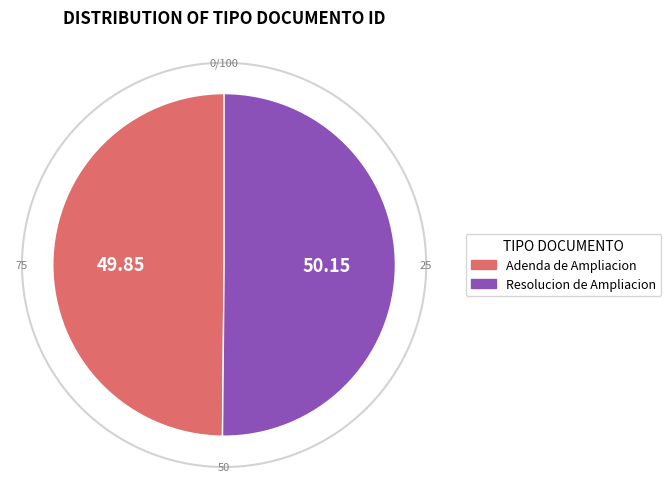

Which category has the biggest portion of the pie?

Resolucion de Ampliacion